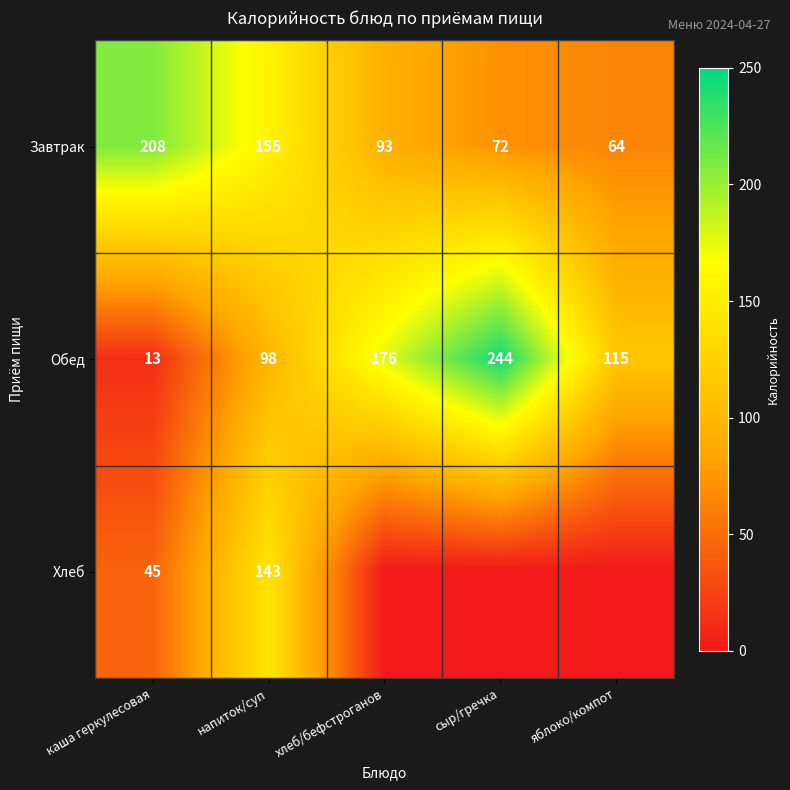

At which category is the sum across all series the highest?

напиток/суп